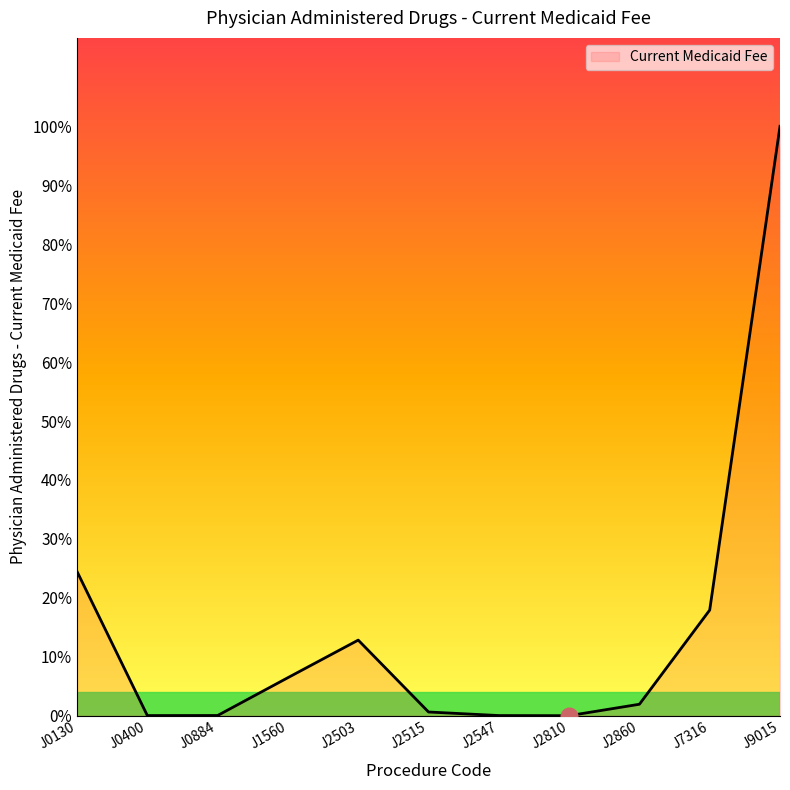

List the labels in order of value, largest first.

J9015, J0130, J7316, J2503, J1560, J2860, J2515, J0884, J2547, J0400, J2810